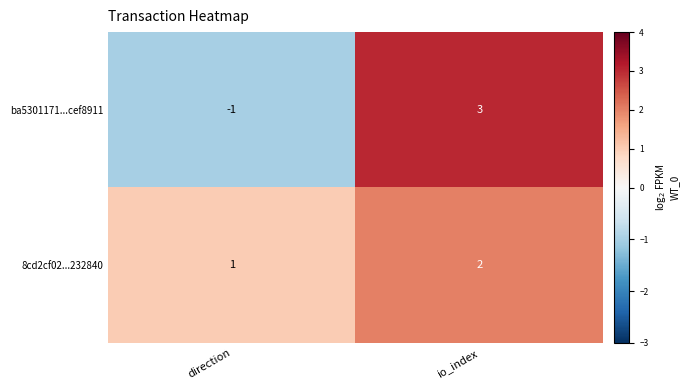

How many distinct data groups are displayed?

2